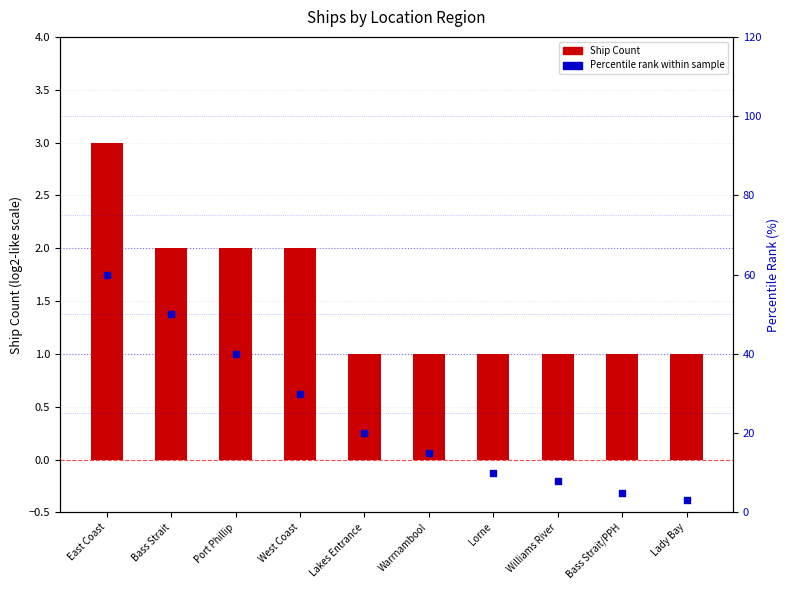

Which series has the largest Y range (max minus min)?

Percentile Rank